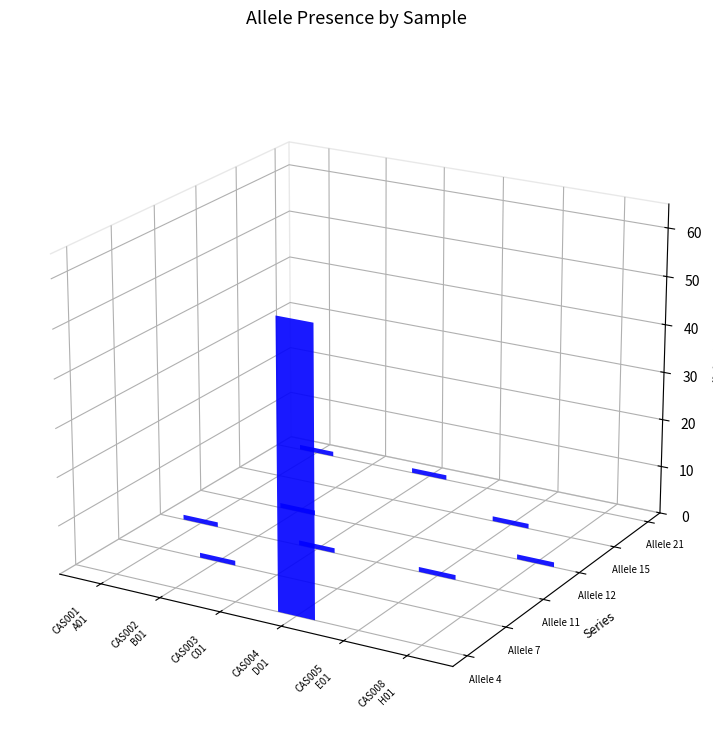

Where is Allele 11 nearest to the value 0?

CAS002_Msp1_B01.fsa